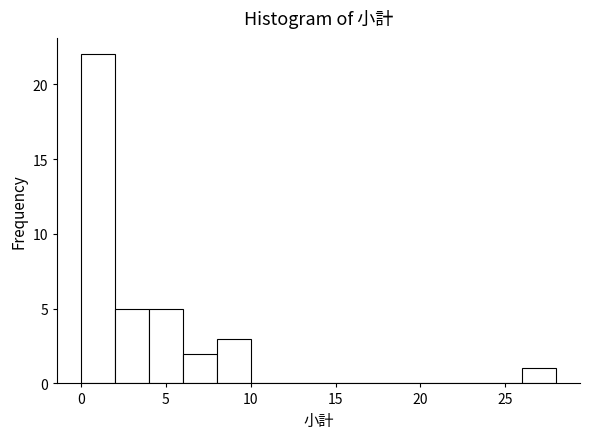

Reading left to right, list every bar in this chart as the range it spans on the x-axis followed by its height. The values are not printed on the chart, so give them approximately, as read against the axis.

0 to 2: 22
2 to 4: 5
4 to 6: 5
6 to 8: 2
8 to 10: 3
10 to 12: 0
12 to 14: 0
14 to 16: 0
16 to 18: 0
18 to 20: 0
20 to 22: 0
22 to 24: 0
24 to 26: 0
26 to 28: 1